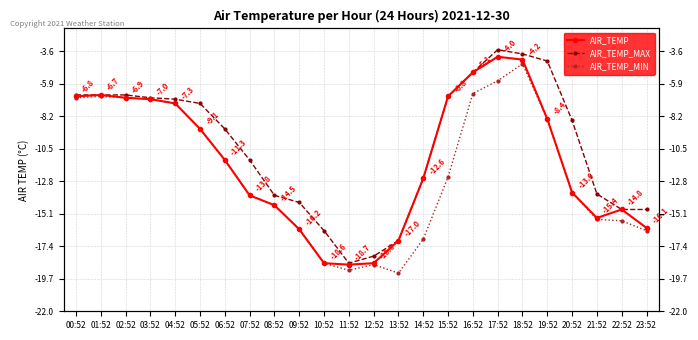

What is the total value across all series at 21:52?

-44.6